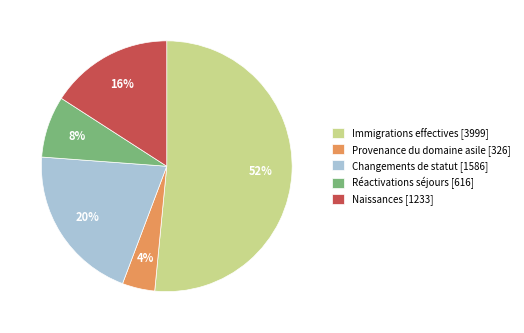

Which category has the biggest portion of the pie?

Immigrations effectives [3999]